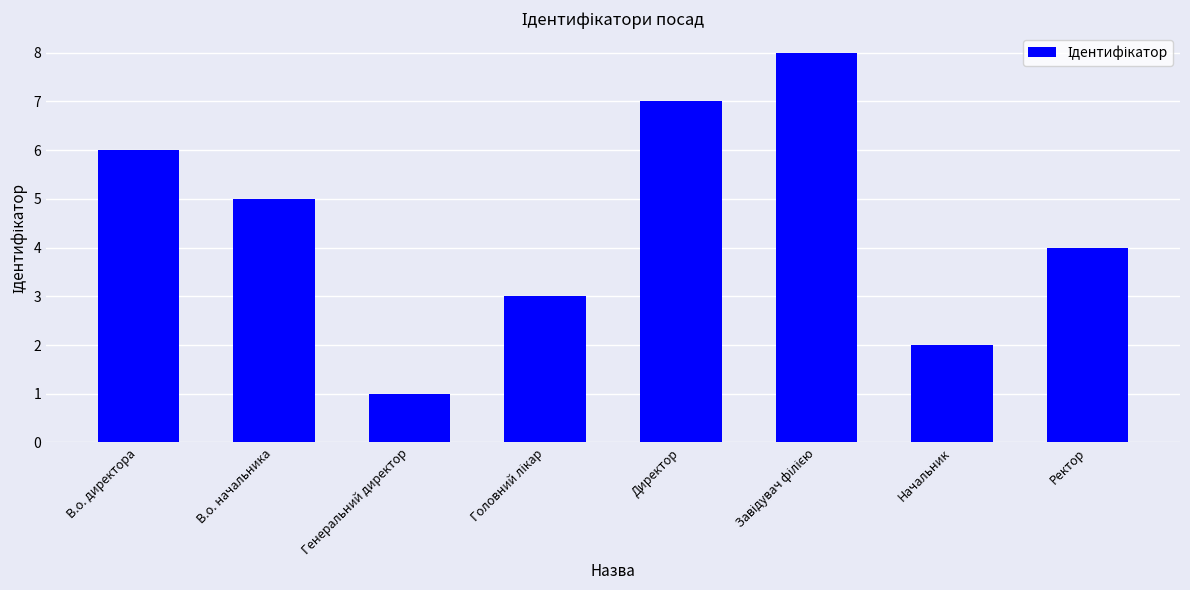

Is it true that the value at В.о. директора is 6?

True